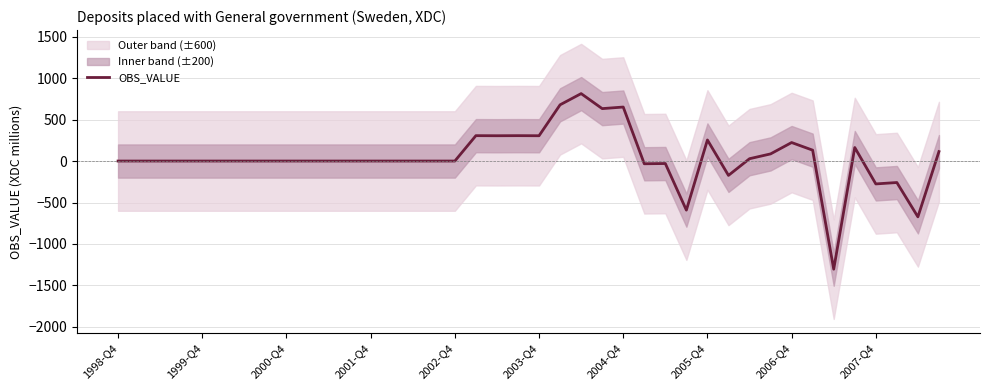

What position from the left is 30?

31